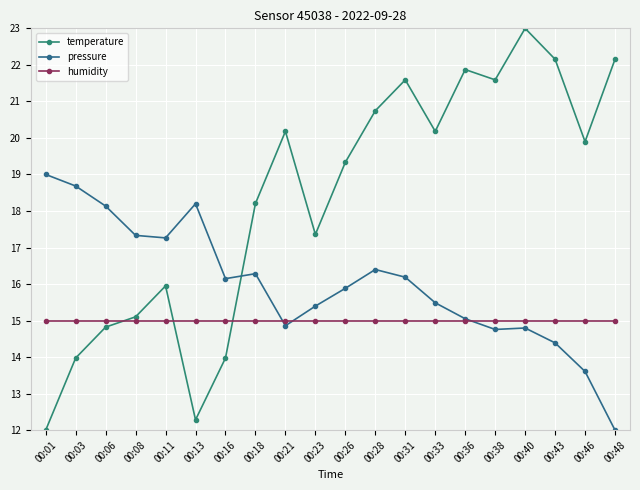

How many interior local valleys does the pressure series have?

4